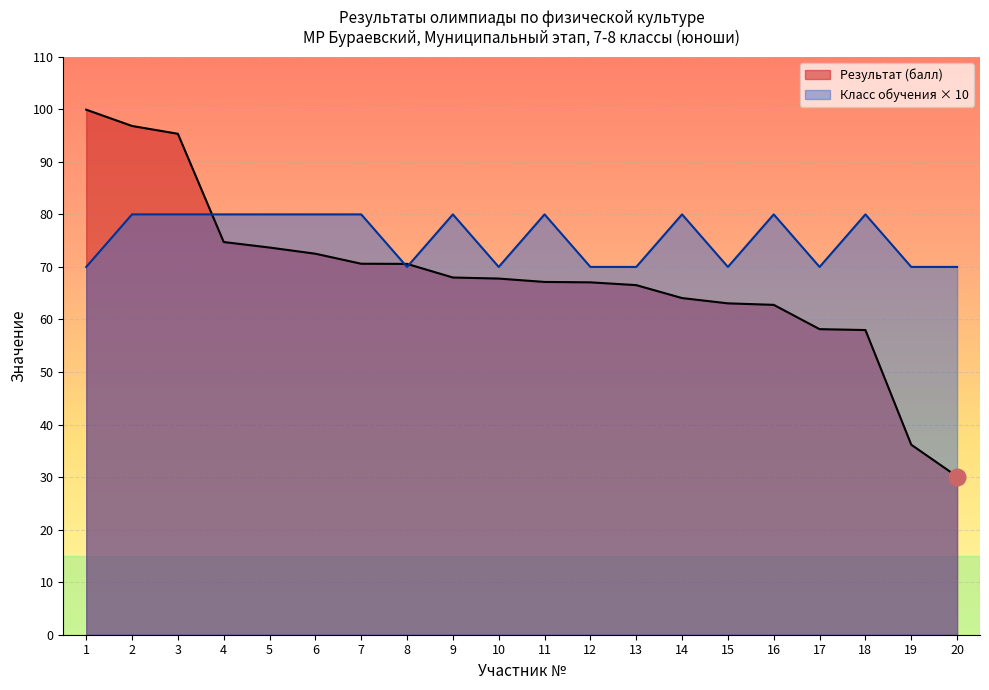

Which series changed the most between 17 and 18?

Класс обучения × 10